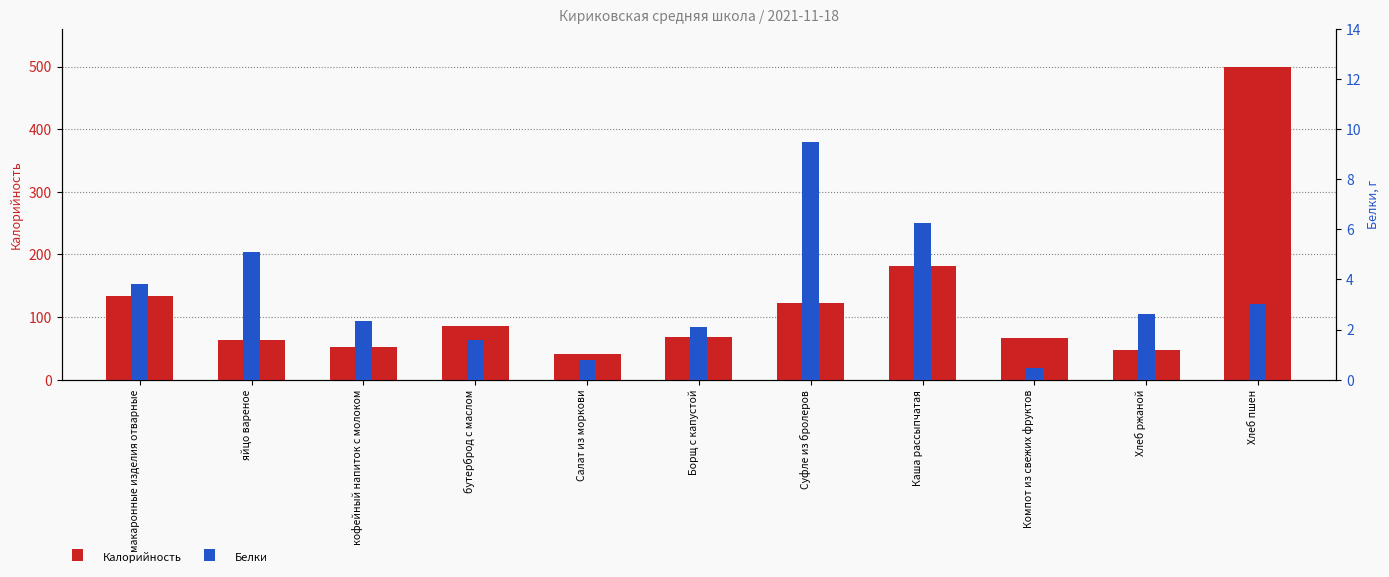

Are the bars horizontal?

No